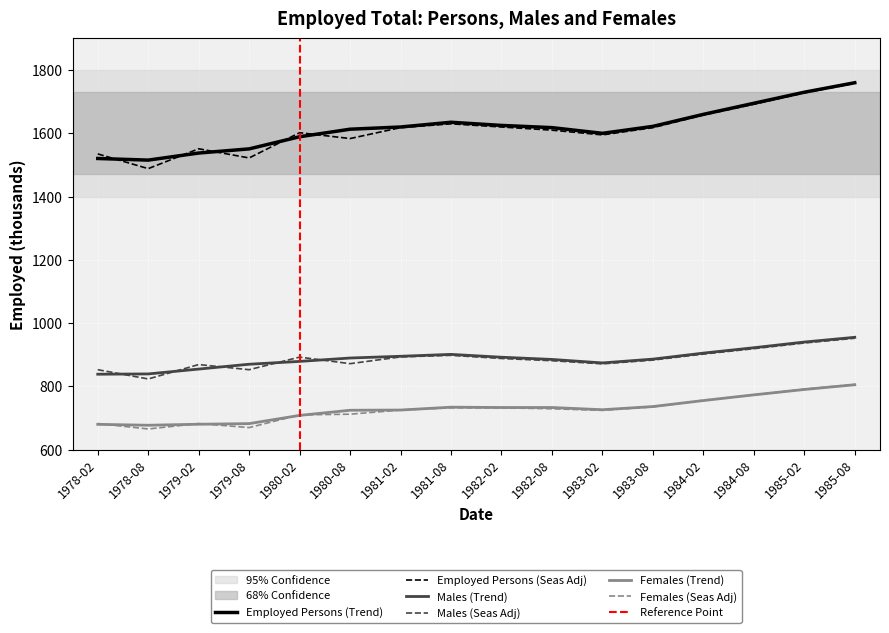

What is the value of the Employed Persons (Seas Adj) point at the 13th from the left?

1658.0